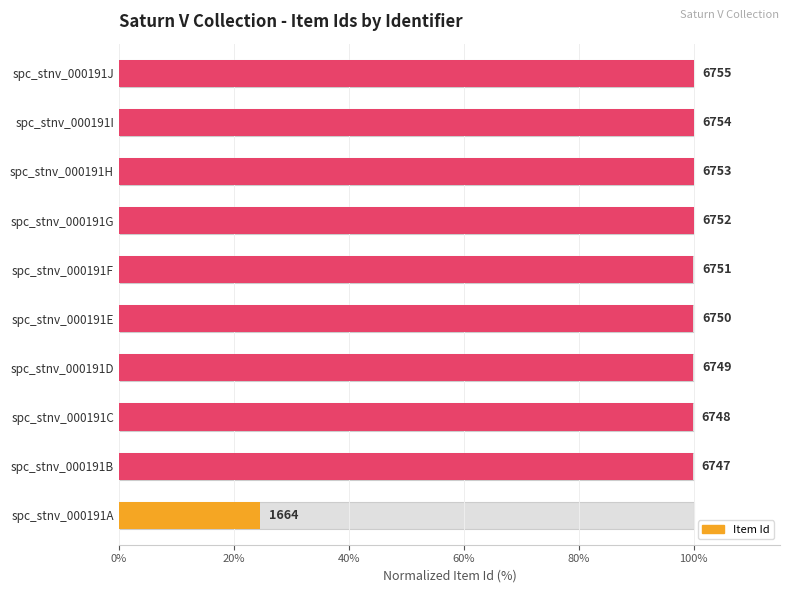

What is the value of the 1st bar from the left?

24.6